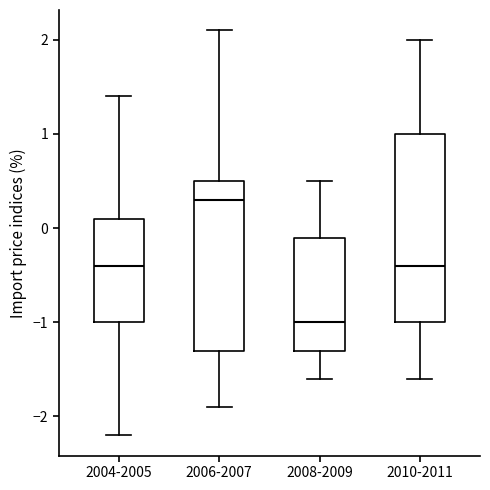

Where does the lower whisker of the box for 2008-2009 end on the y-axis? The values are not printed on the chart, so give them approximately, as read against the axis.

-1.6